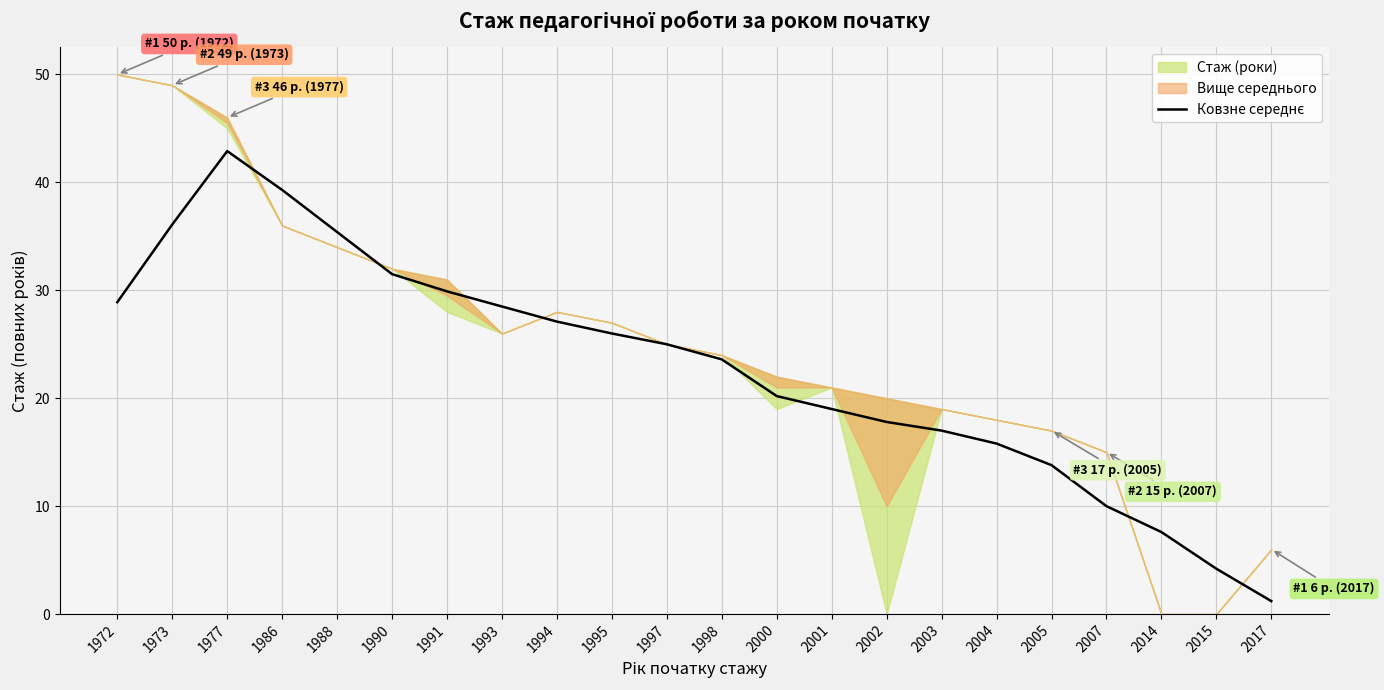

Reading left to right, transcribe all the data shown in this chart.

28.9	36.1	42.9	39.3	35.4	31.5	29.9	28.5	27.1	26.0	25.0	23.6	20.2	19.0	17.8	17.0	15.8	13.8	10.0	7.6	4.2	1.2